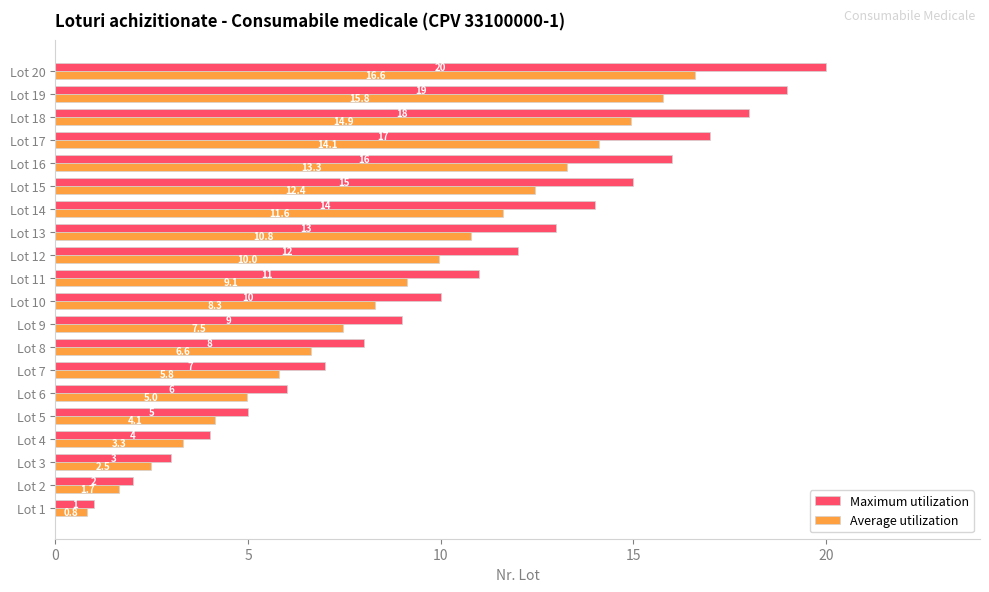

Is the value of Average utilization at Lot 4 greater than the value of Maximum utilization at Lot 6?

No